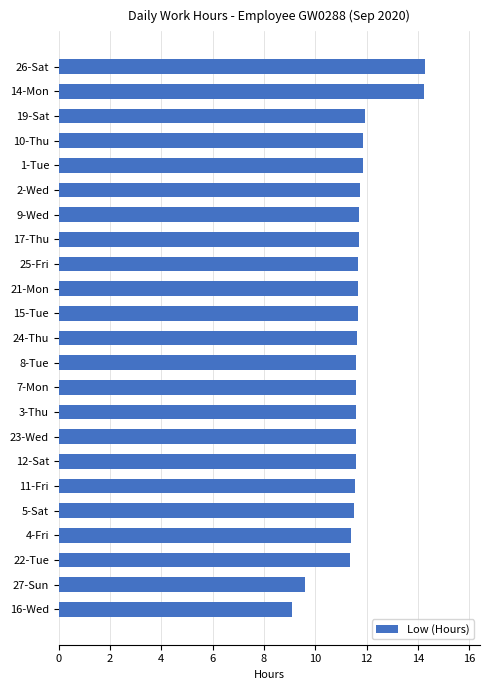

Approximately how many times larger is the value at 7-Mon compared to 5-Sat?

1.0